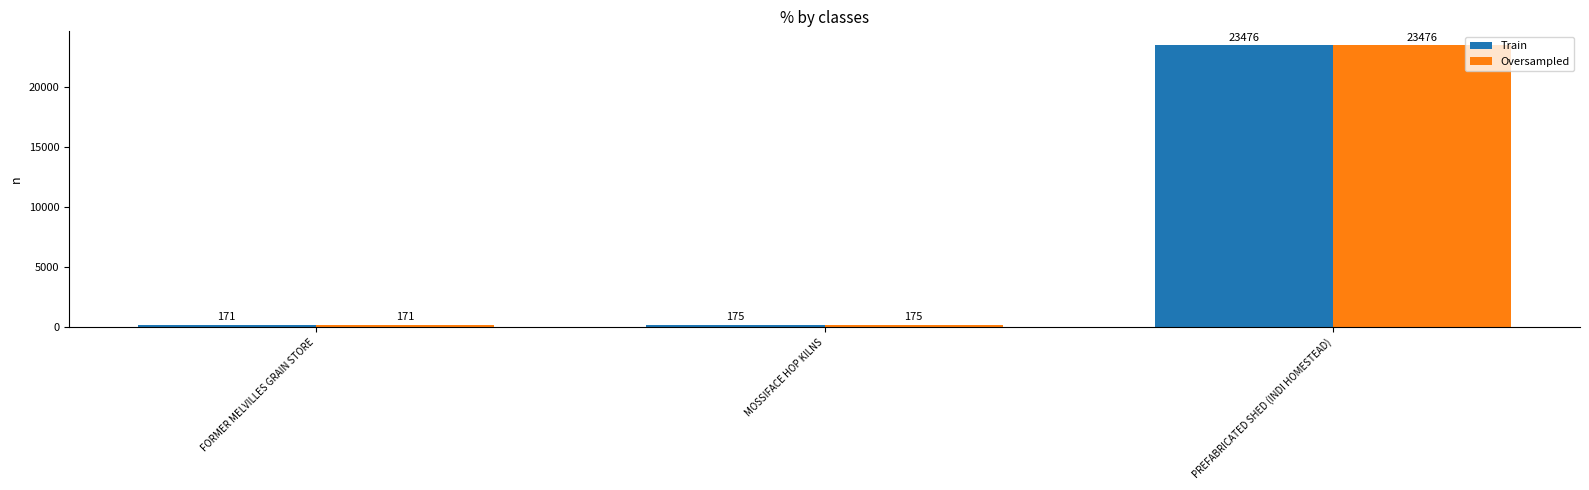

What position from the right is FORMER MELVILLES GRAIN STORE?

3